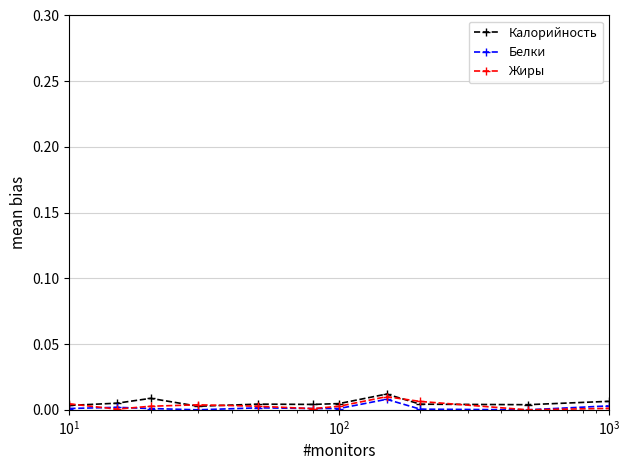

True or false: Калорийность has more than 0 interior local peaks.

True